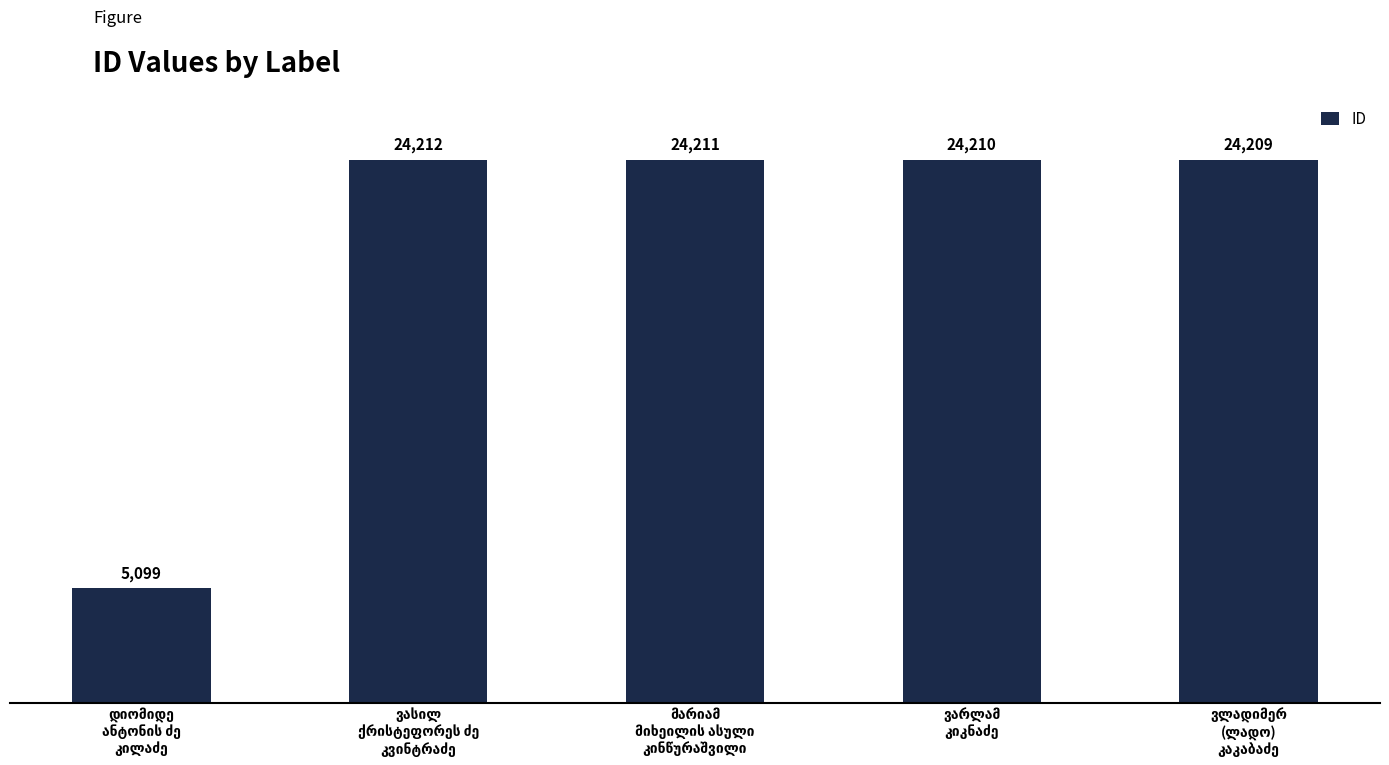

Reading right to left, extract all data points from this chart.

24209	24210	24211	24212	5099